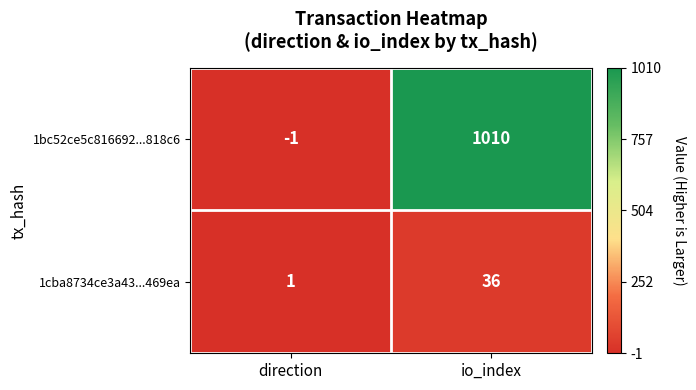

What is the sum of the 1cba8734ce3a43...469ea values at io_index and direction?

37